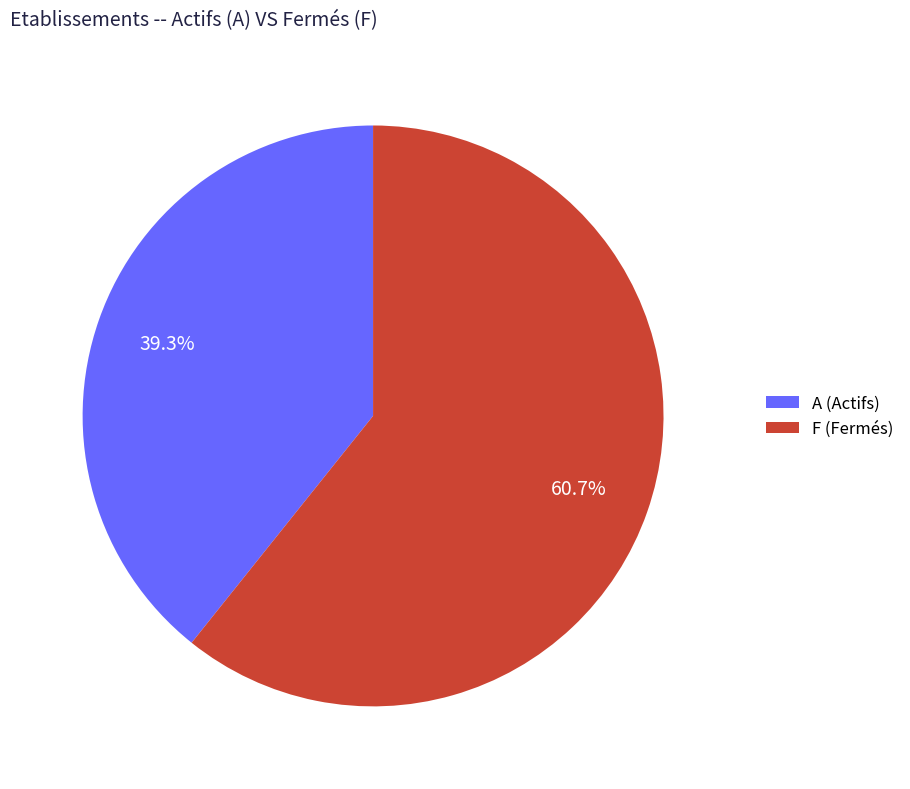

Rank the categories by value from highest to lowest.

F (Fermés), A (Actifs)